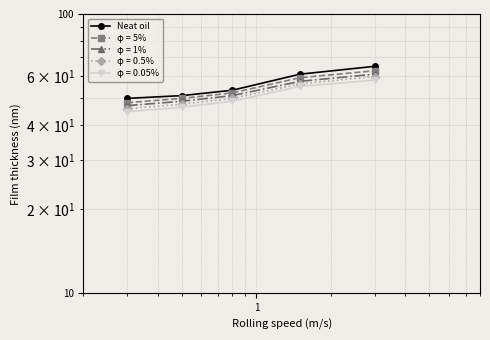

The value at 10 is 94.2. True or false?

False